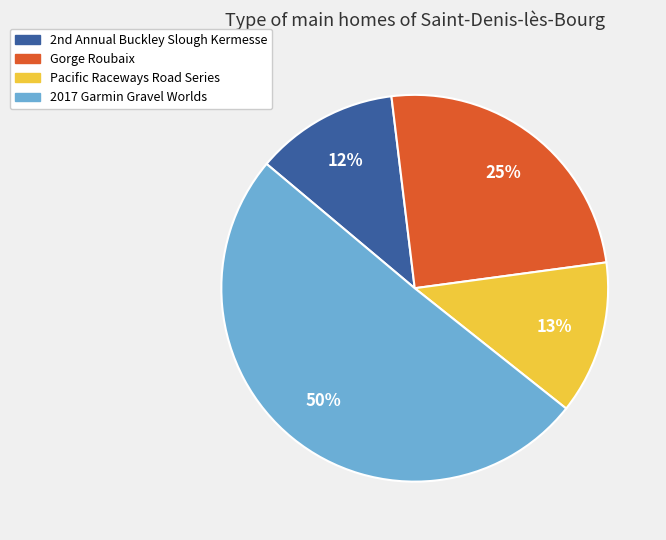

Combined, do Gorge Roubaix and Pacific Raceways Road Series account for over 50%?

No